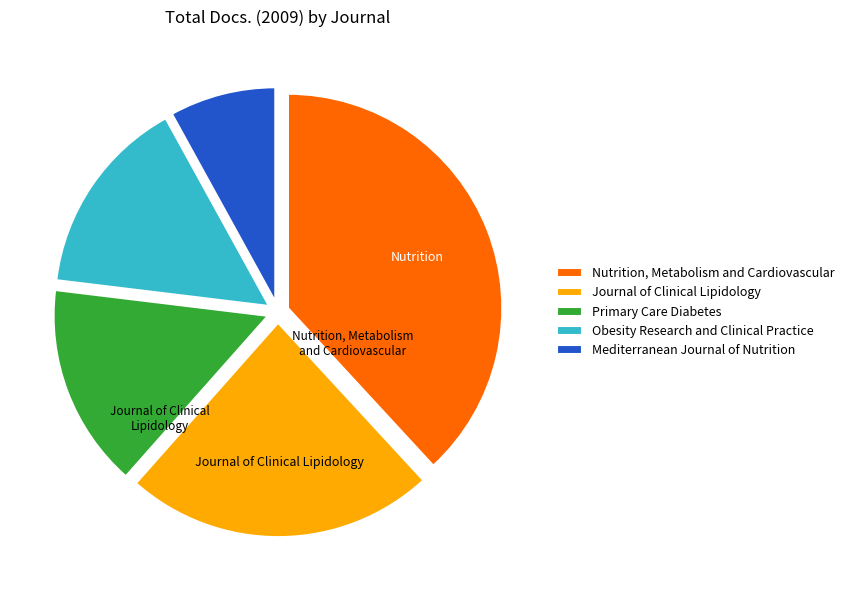

Does Primary Care Diabetes represent more than half of the total?

No